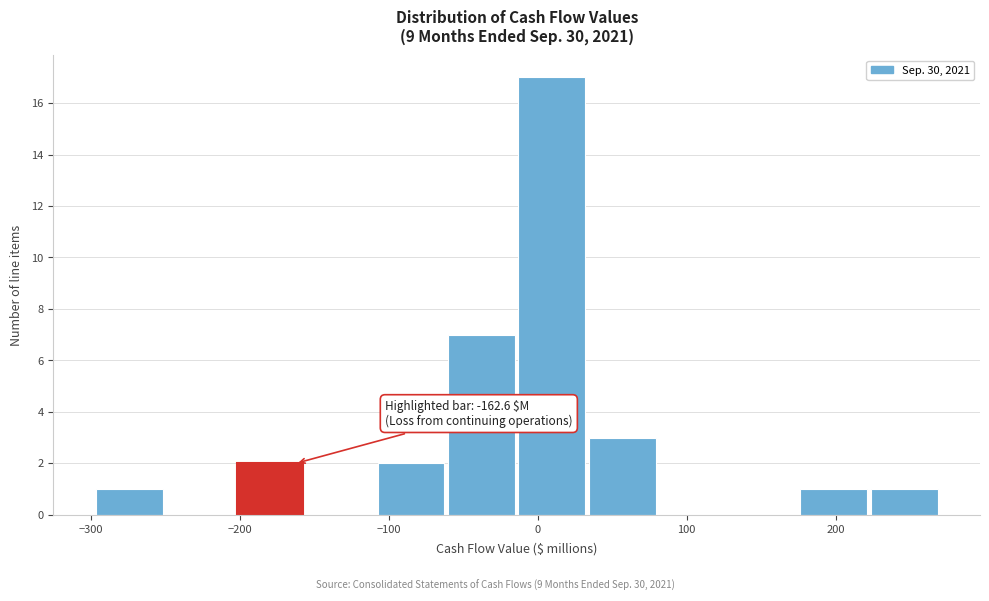

Over which range of the x-axis is the bar tallest?

-10 to 30